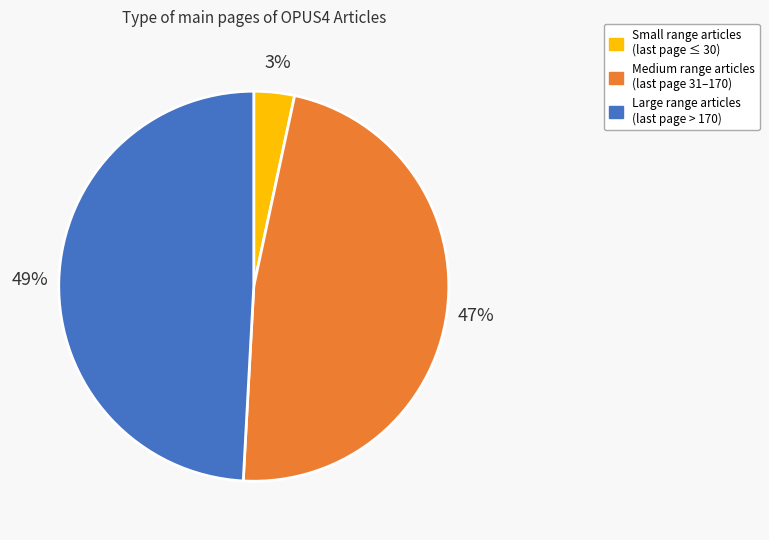

To the nearest percent, what is the average slice percentage?

33%